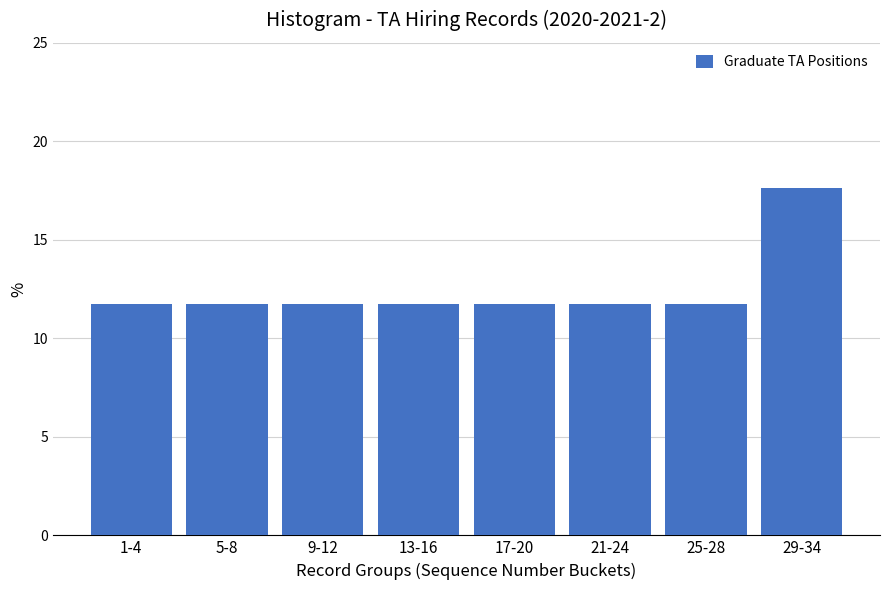

Reading left to right, what are all the values shown in this chart?

11.8	11.8	11.8	11.8	11.8	11.8	11.8	17.6